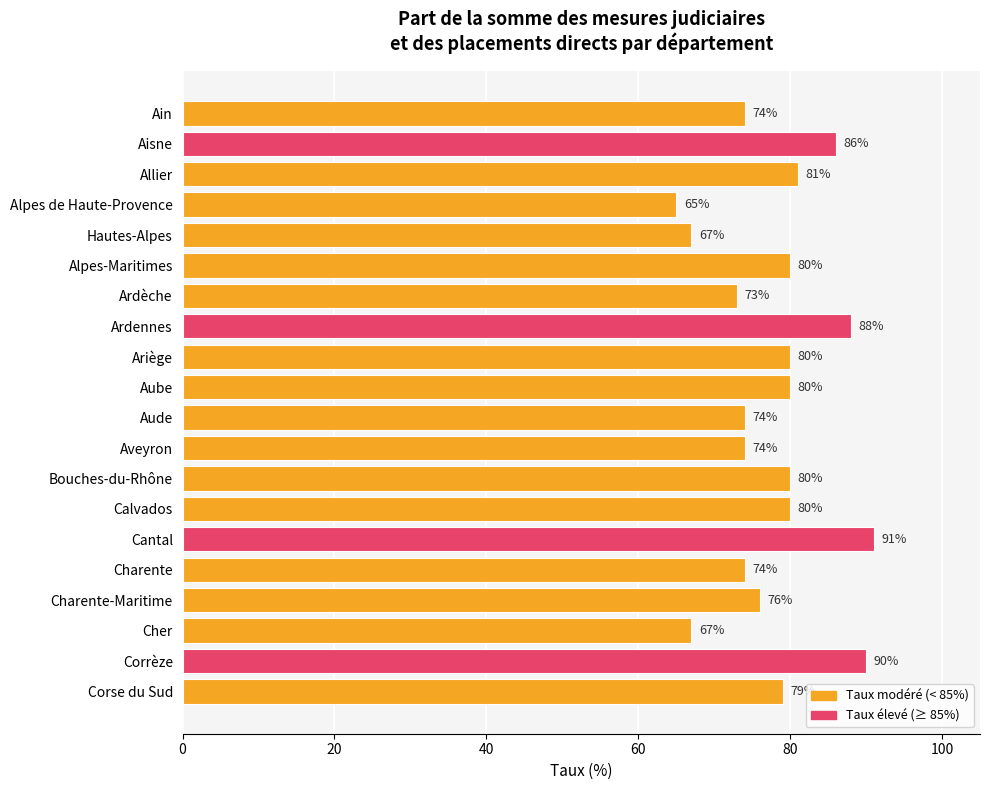

What is the sum of all values?

1559